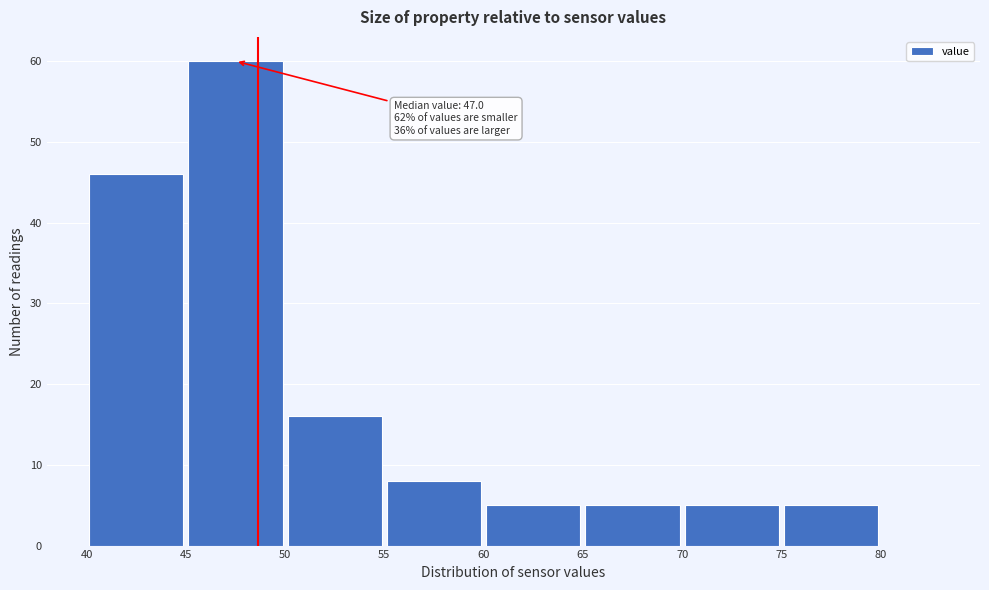

Over which range of the x-axis is the bar tallest?

45 to 50